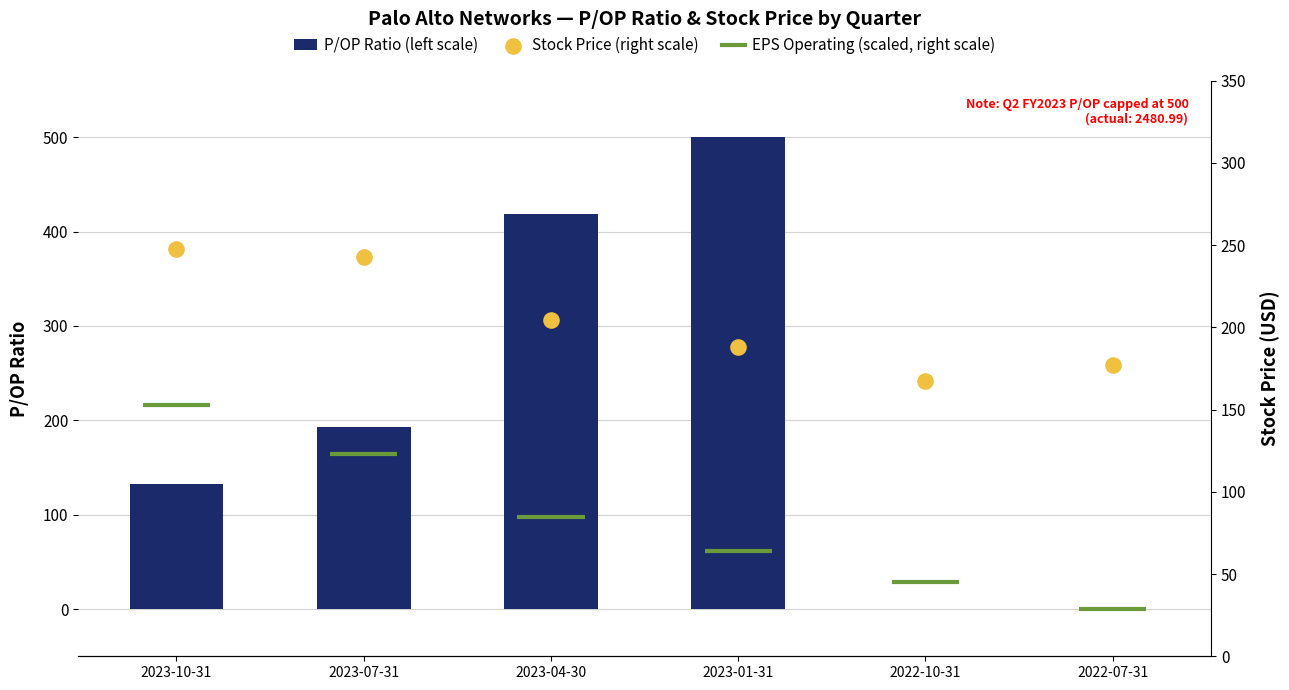

At how many categories does at least one series exceed 311?

2